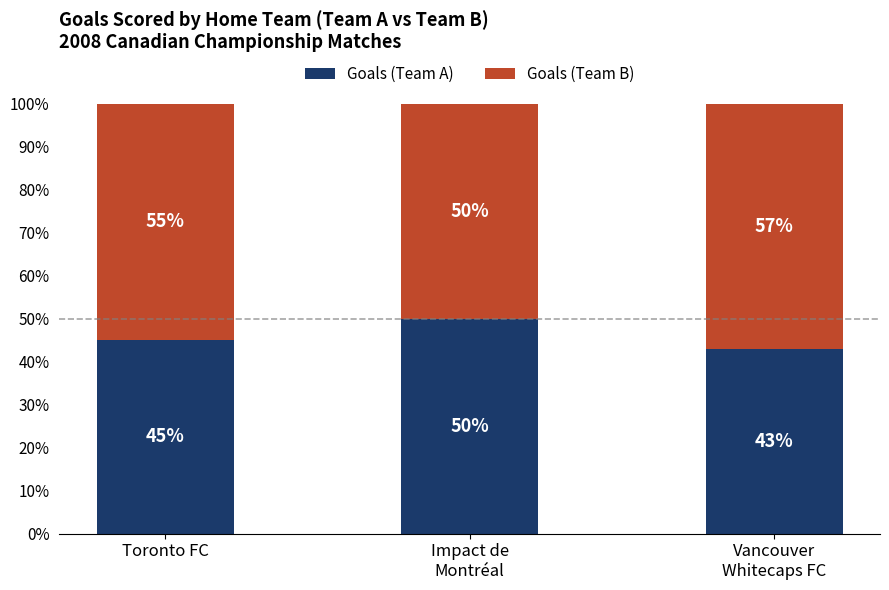

Read the Goals (Team A) value at Toronto FC.

45